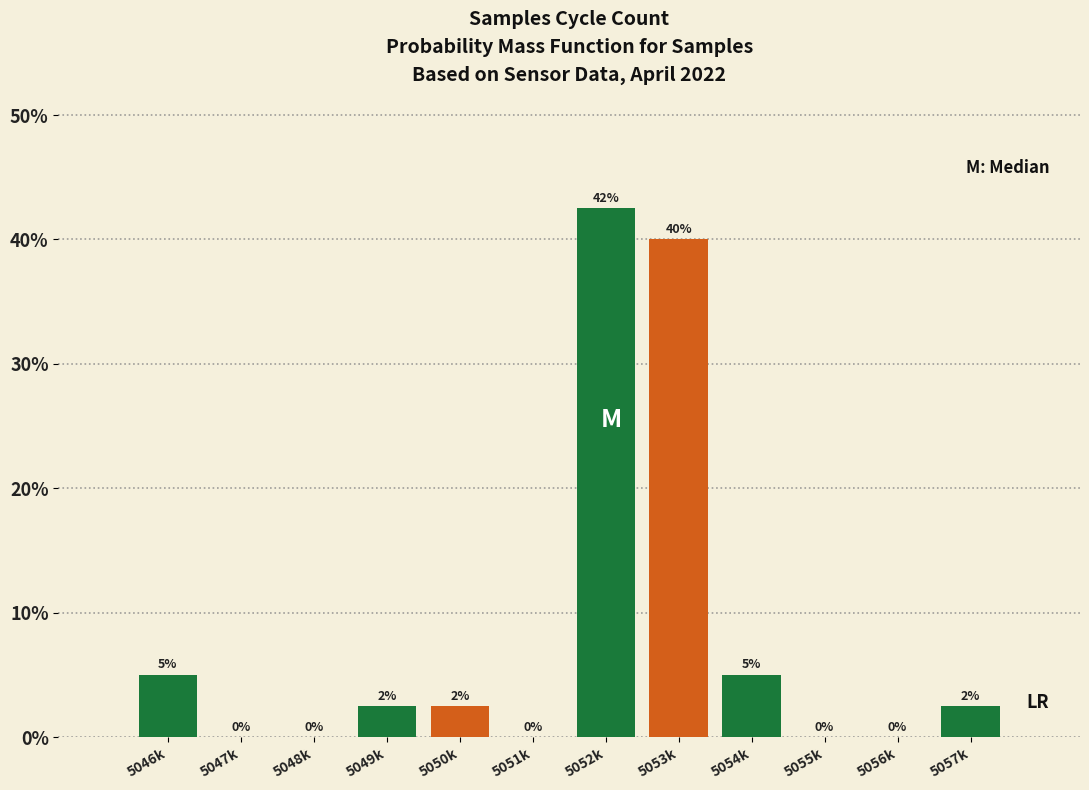

True or false: the data shows 0.0 at 5051k.

True